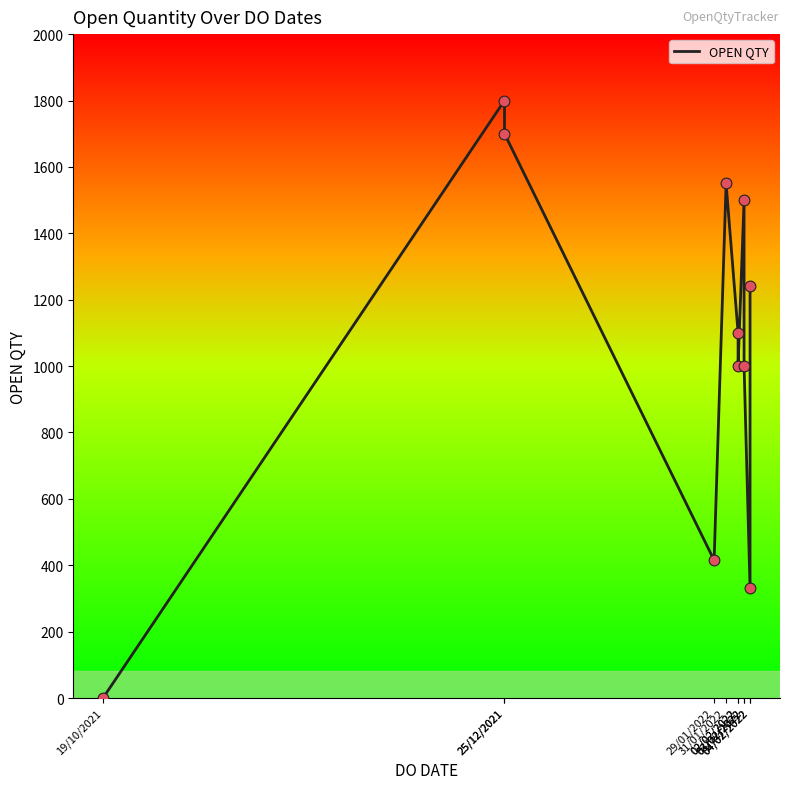

Which has a higher value, 03/02/2022 or 29/01/2022?

03/02/2022